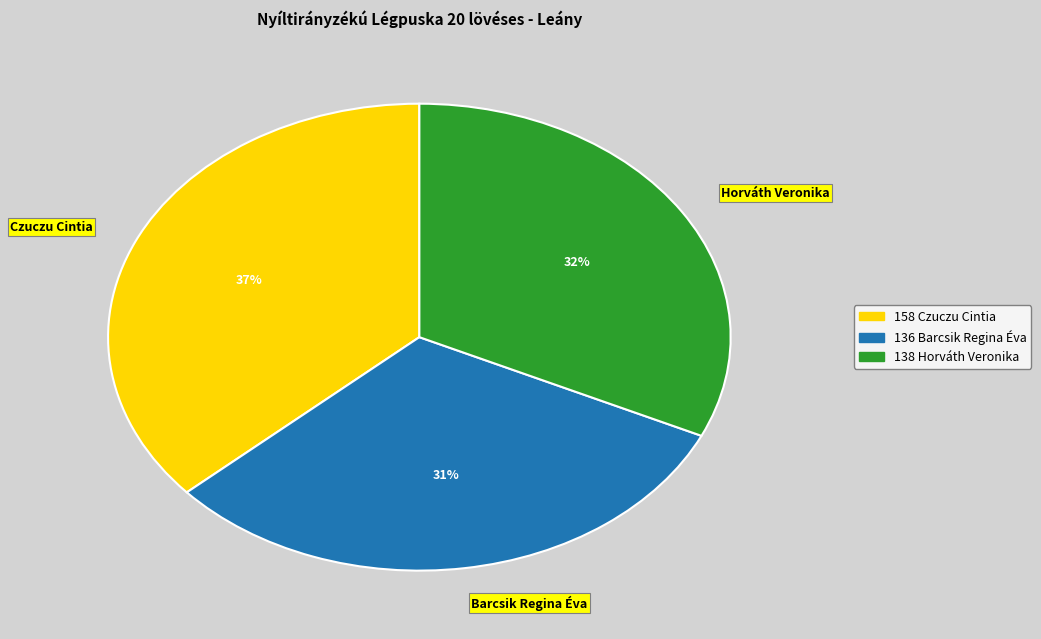

To the nearest percent, what is the combined percentage of Horváth Veronika and Barcsik Regina Éva?

63%